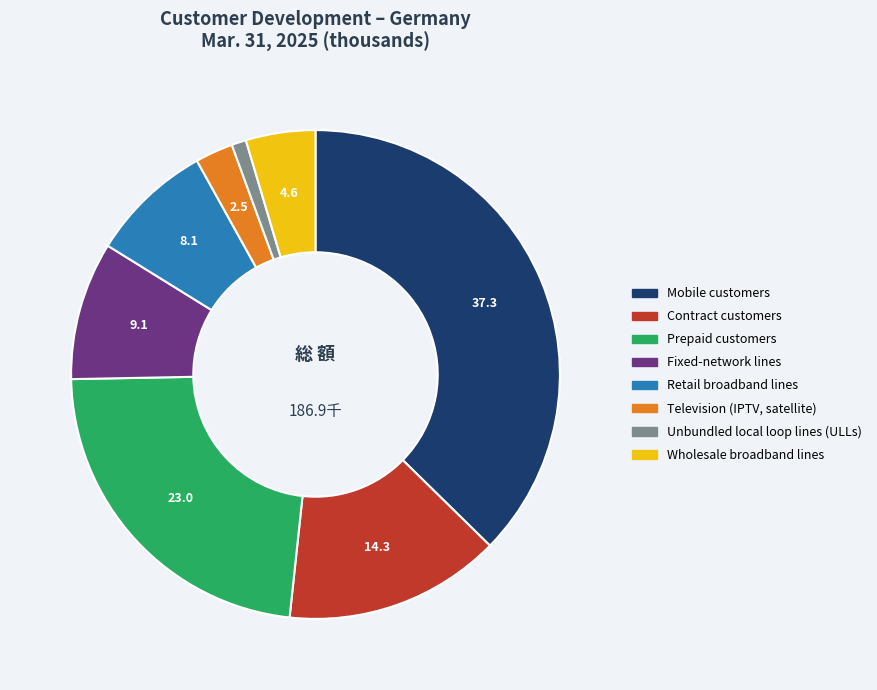

Between Wholesale broadband lines and Unbundled local loop lines (ULLs), which is larger?

Wholesale broadband lines